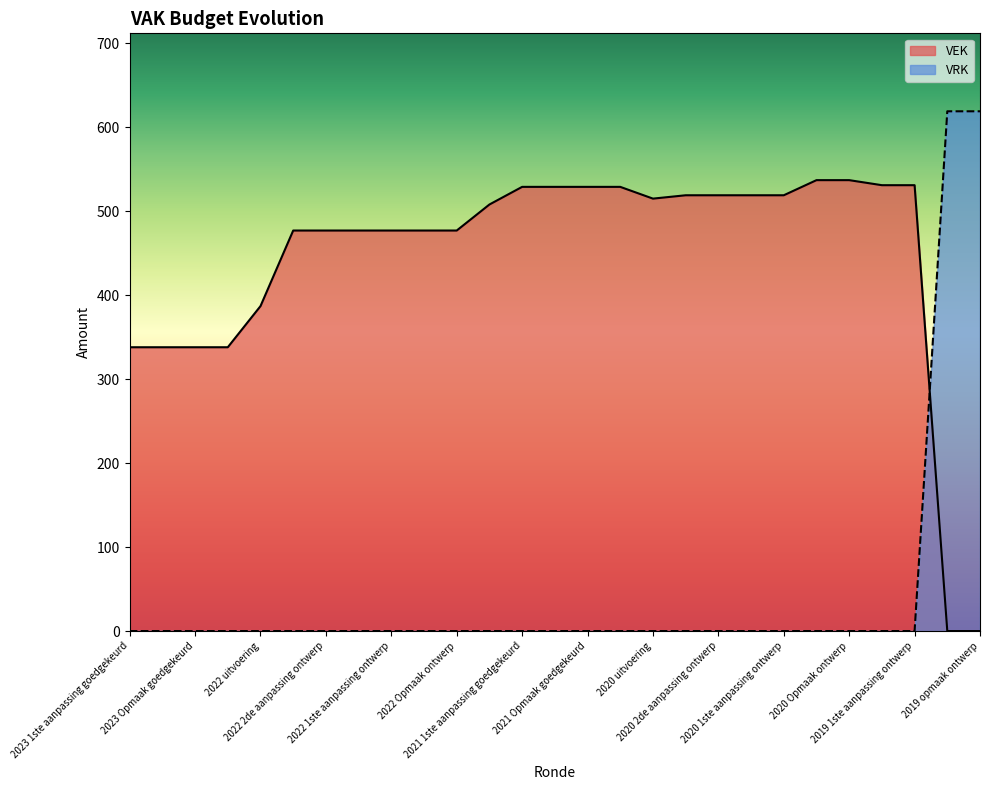

Reading left to right, extract all data points from this chart.

VEK: 338	338	338	338	387	477	477	477	477	477	477	508	529	529	529	529	515	519	519	519	519	537	537	531	531	0	0
VRK: 0	0	0	0	0	0	0	0	0	0	0	0	0	0	0	0	0	0	0	0	0	0	0	0	0	619	619